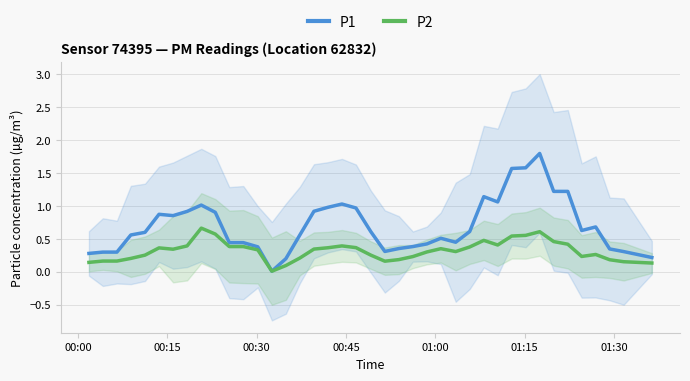

What is the maximum value for P1?

1.8